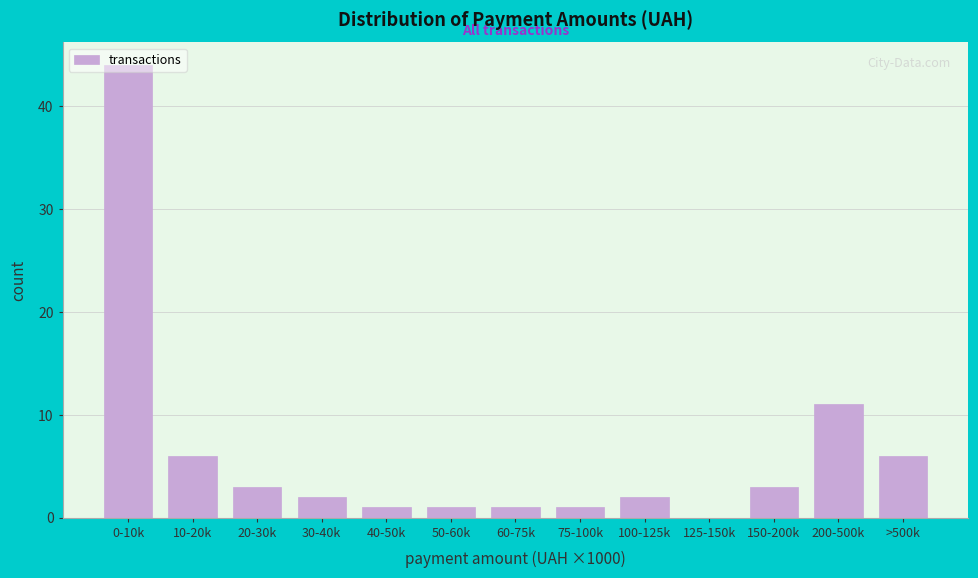

What is the greatest value displayed?

44